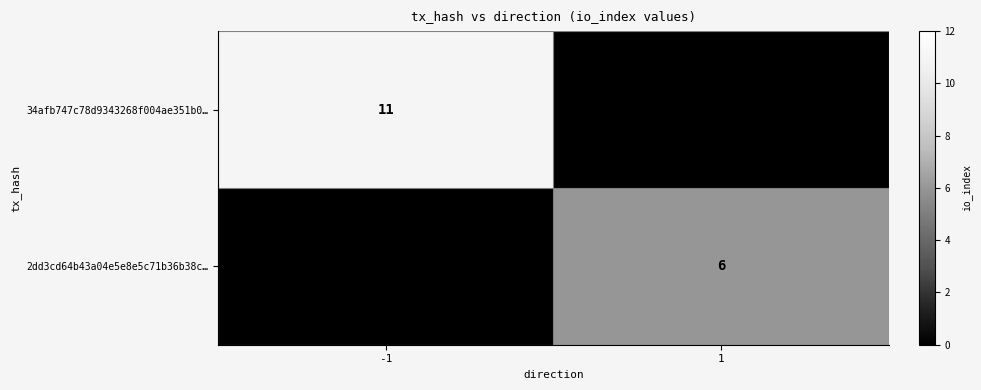

Is it true that 34afb747c78d9343268f004ae351b0… equals 11 at -1?

True